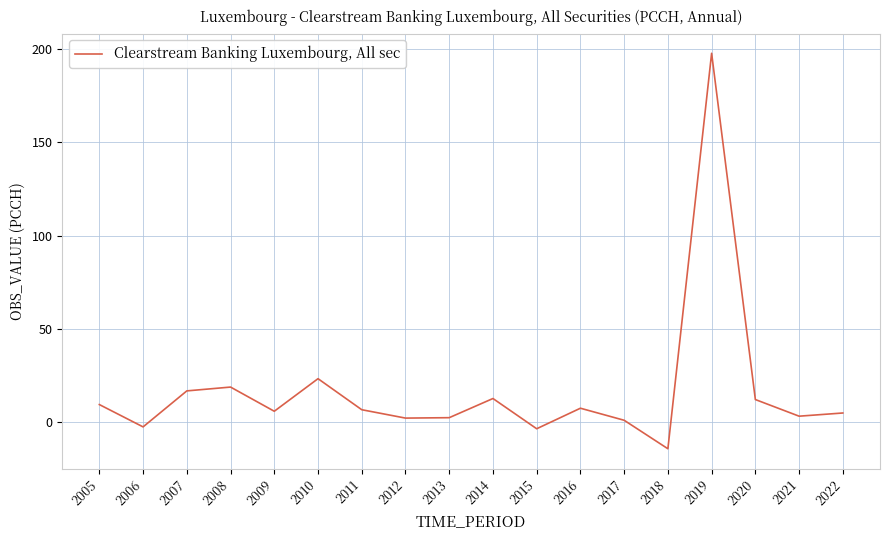

Which category has the highest value across all series?

2019